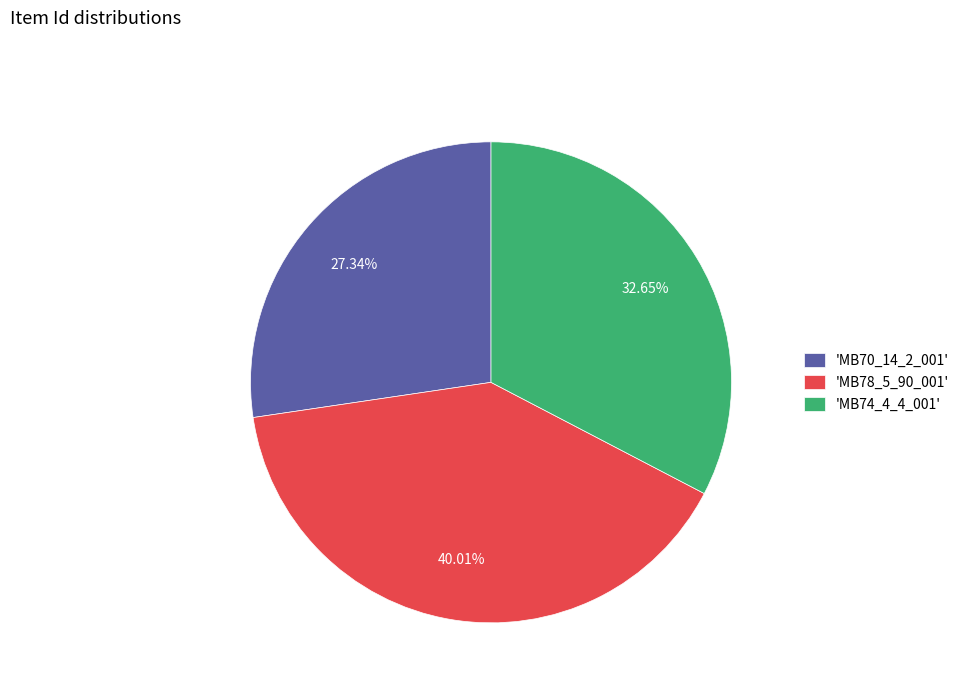

How many slices are in this pie chart?

3